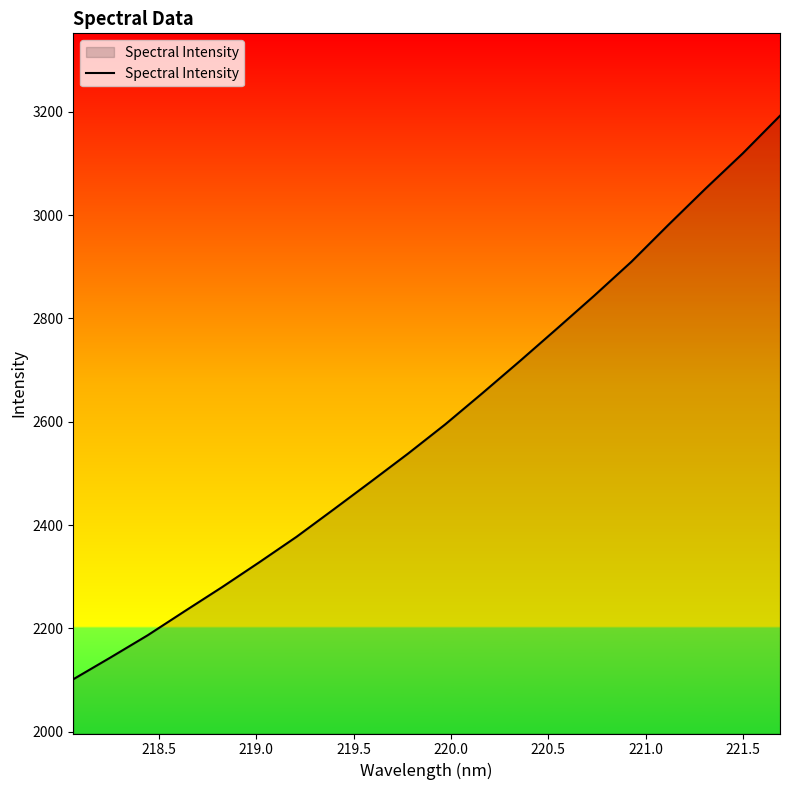

What is the difference between the maximum and minimum values?

1091.5